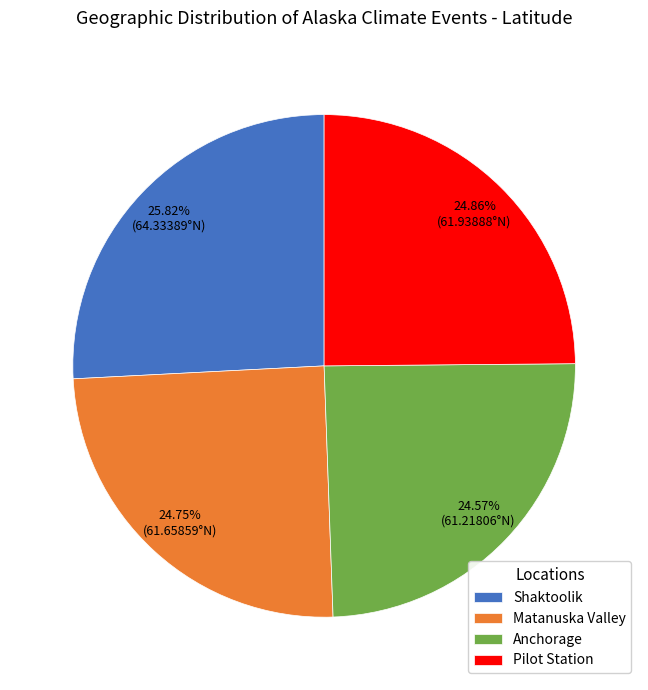

True or false: Pilot Station accounts for 25% of the total.

True